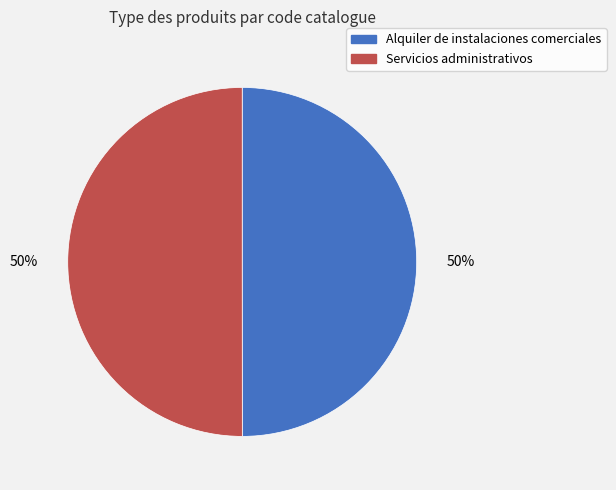

Count the number of slices in the pie.

2